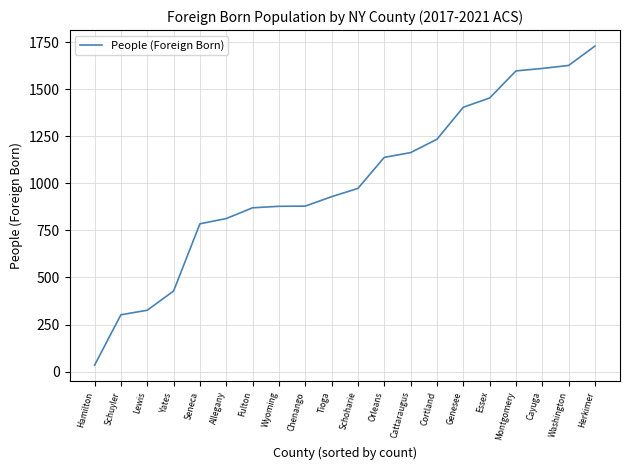

The chart shows a value of 454 at Lewis. True or false?

False